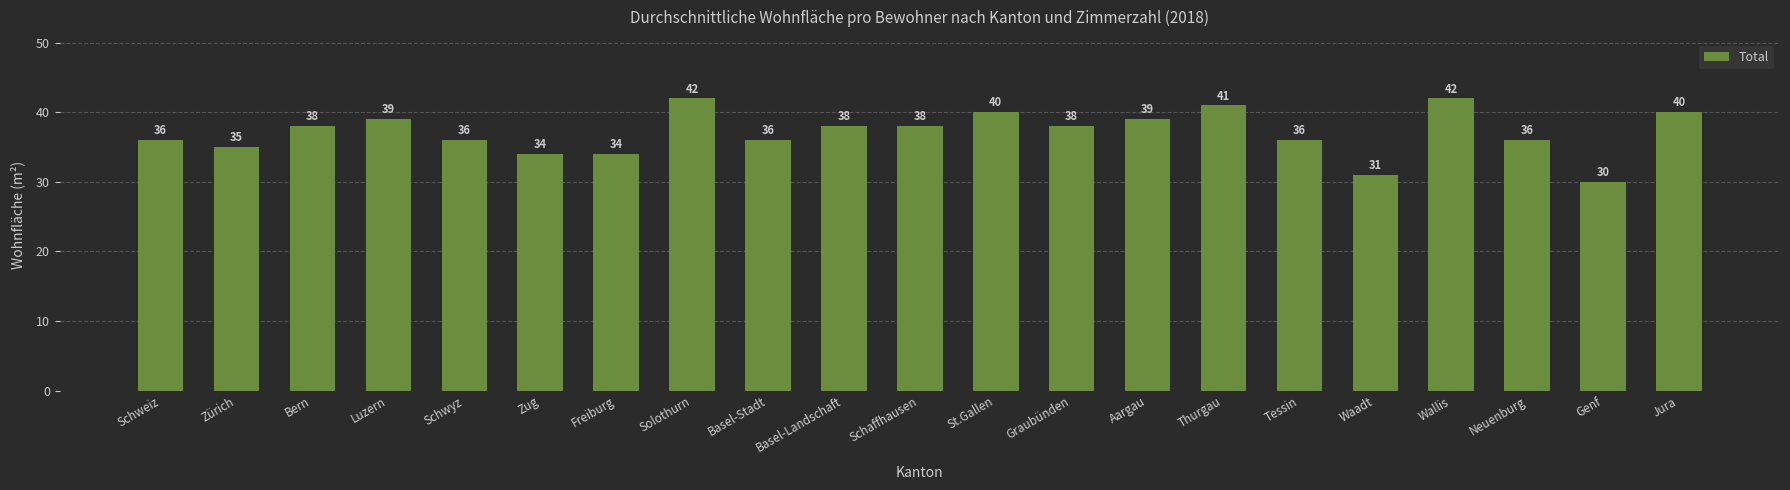

Does the chart contain stacked bars?

No